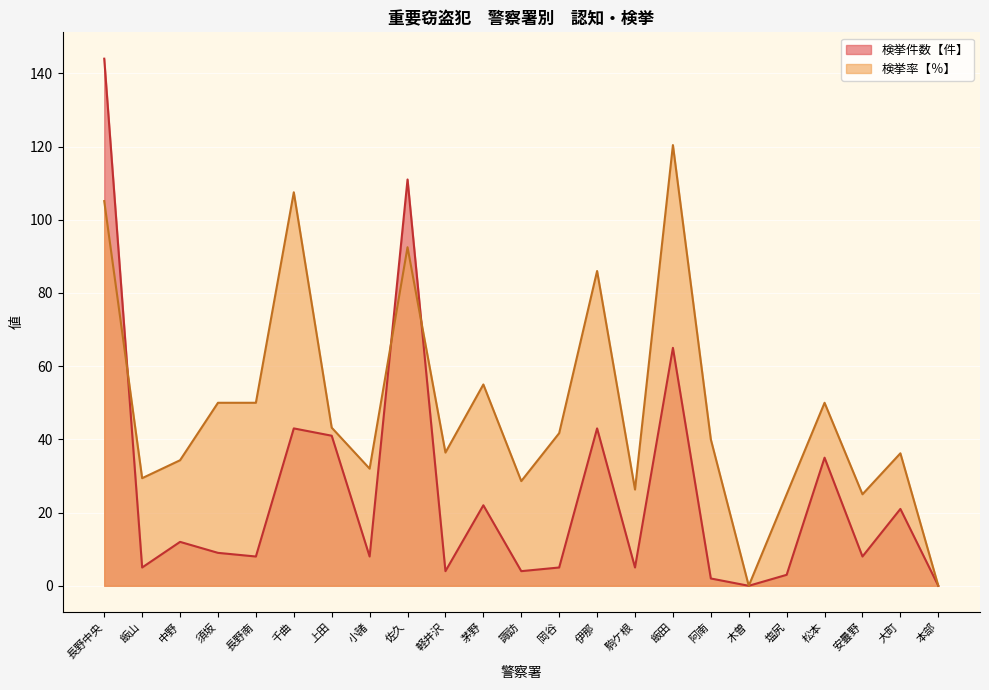

At which label is 検挙率【％】 closest to 60?

茅野